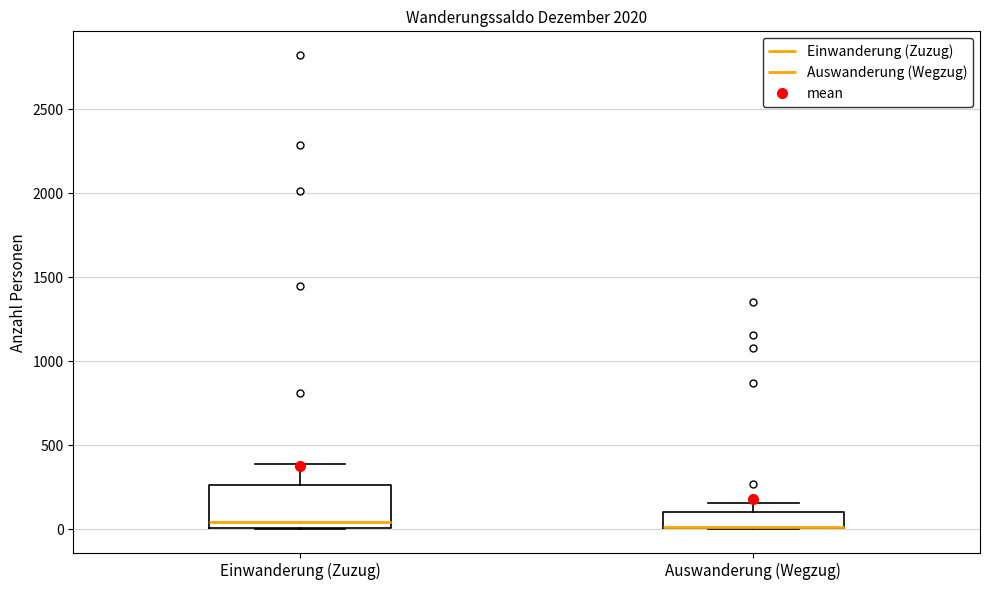

Reading left to right, transcribe this box plot: for each box, give where its median line is, the range the box spans, and where its two whiskers end, as read against the y-axis. The values are not printed on the chart, so give them approximately, as read against the axis.

Einwanderung (Zuzug): median 50, box 0 to 250, whiskers 0 to 400
Auswanderung (Wegzug): median 0 (drawn on the box's lower edge), box 0 to 100, whiskers 0 to 150